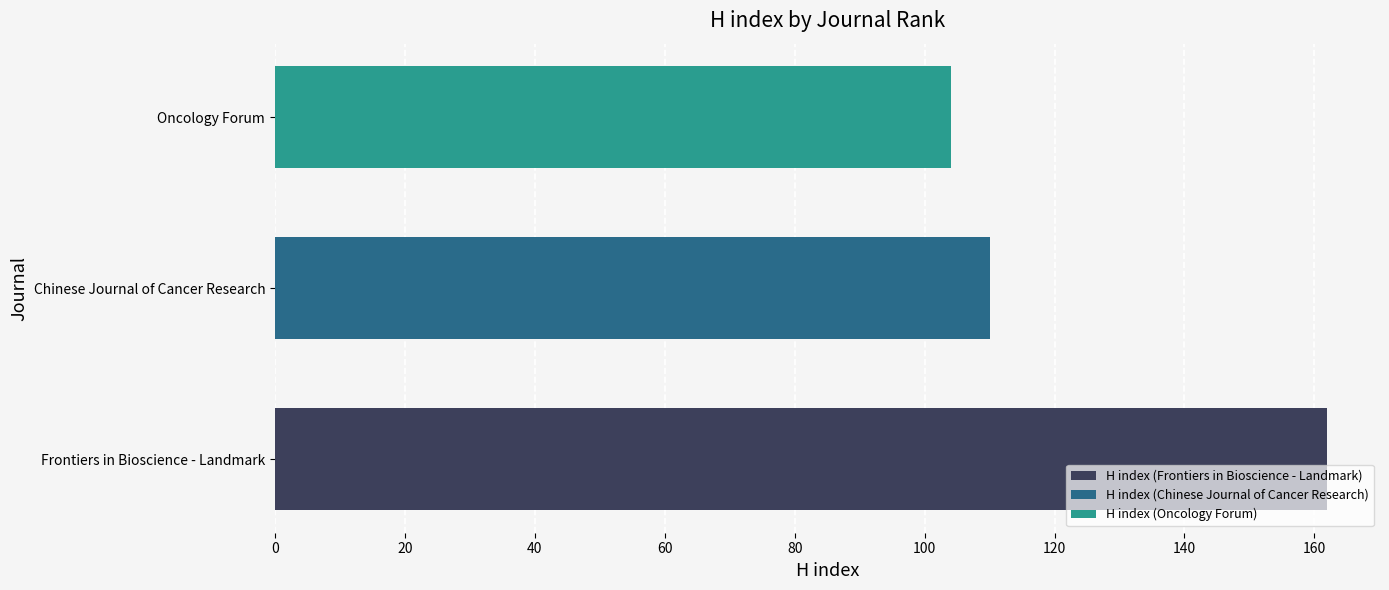

Read the H index (Chinese Journal of Cancer Research) value at Chinese Journal of Cancer Research.

110